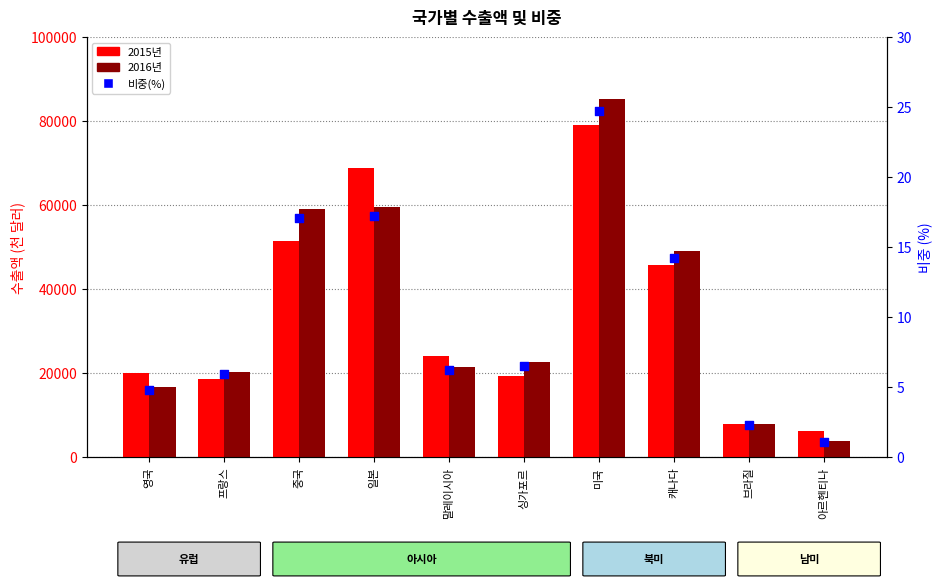

What is the total value across all series at 캐나다?

94933.2